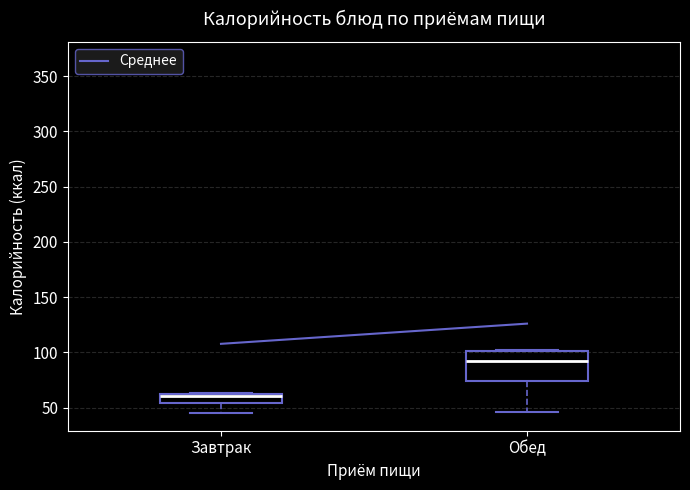

Reading left to right, read every box against the y-axis: the position of its median line, the range the box covers, and the ends of its whiskers. The values are not printed on the chart, so give them approximately, as read against the axis.

Завтрак: median 60, box 55 to 65, whiskers 45 to 65
Обед: median 90, box 75 to 100, whiskers 45 to 100